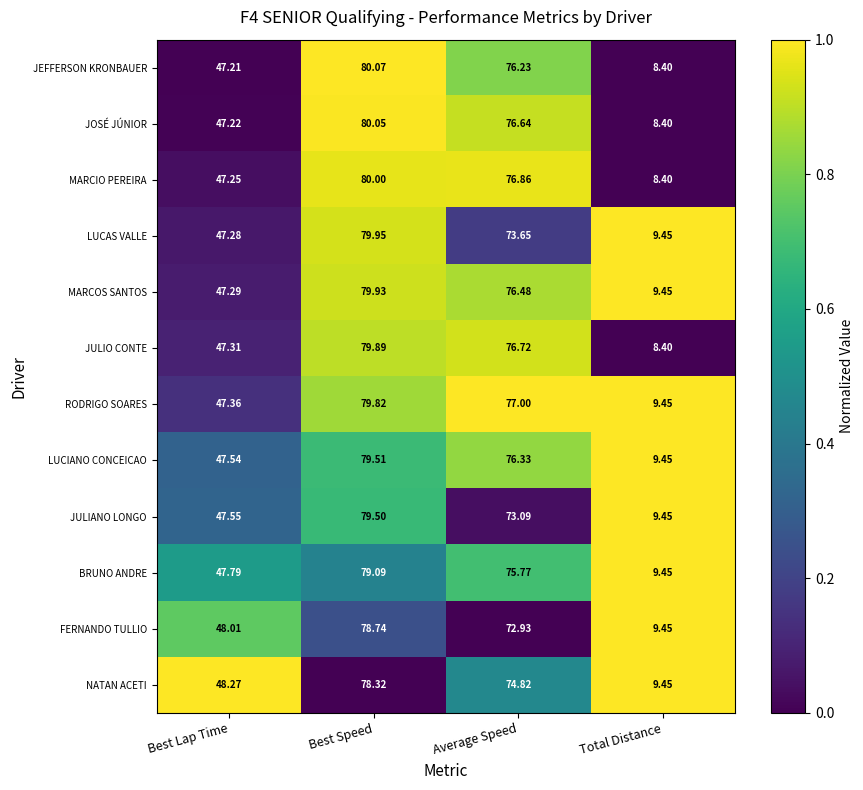

Between Best Speed and Average Speed, which series saw the biggest shift?

JULIANO LONGO